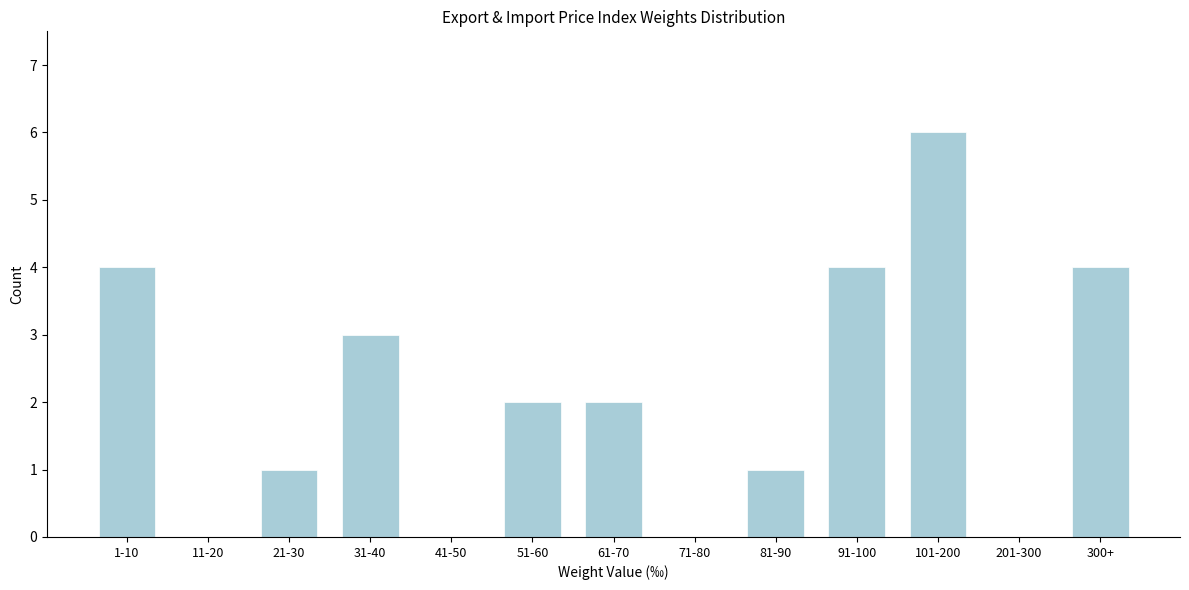

Reading right to left, list all the values displayed in this chart.

300+=4	201-300=0	101-200=6	91-100=4	81-90=1	71-80=0	61-70=2	51-60=2	41-50=0	31-40=3	21-30=1	11-20=0	1-10=4